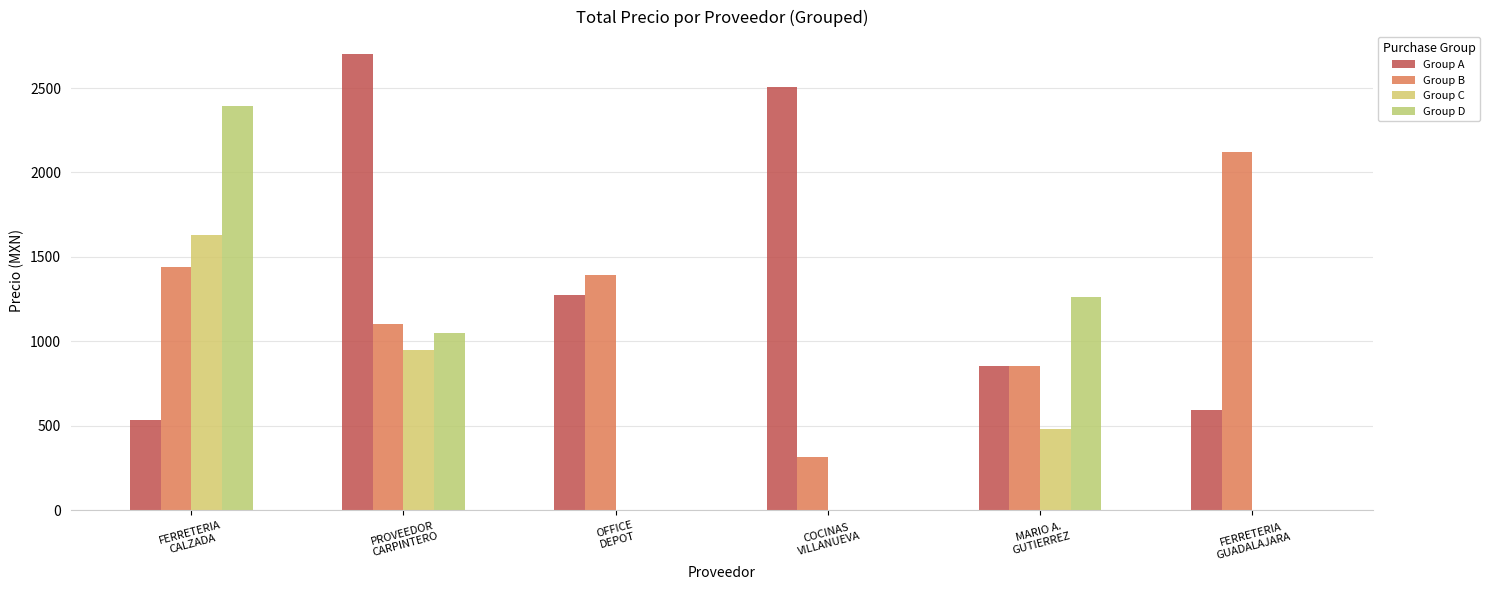

What are all the series names shown in the legend?

Group A, Group B, Group C, Group D